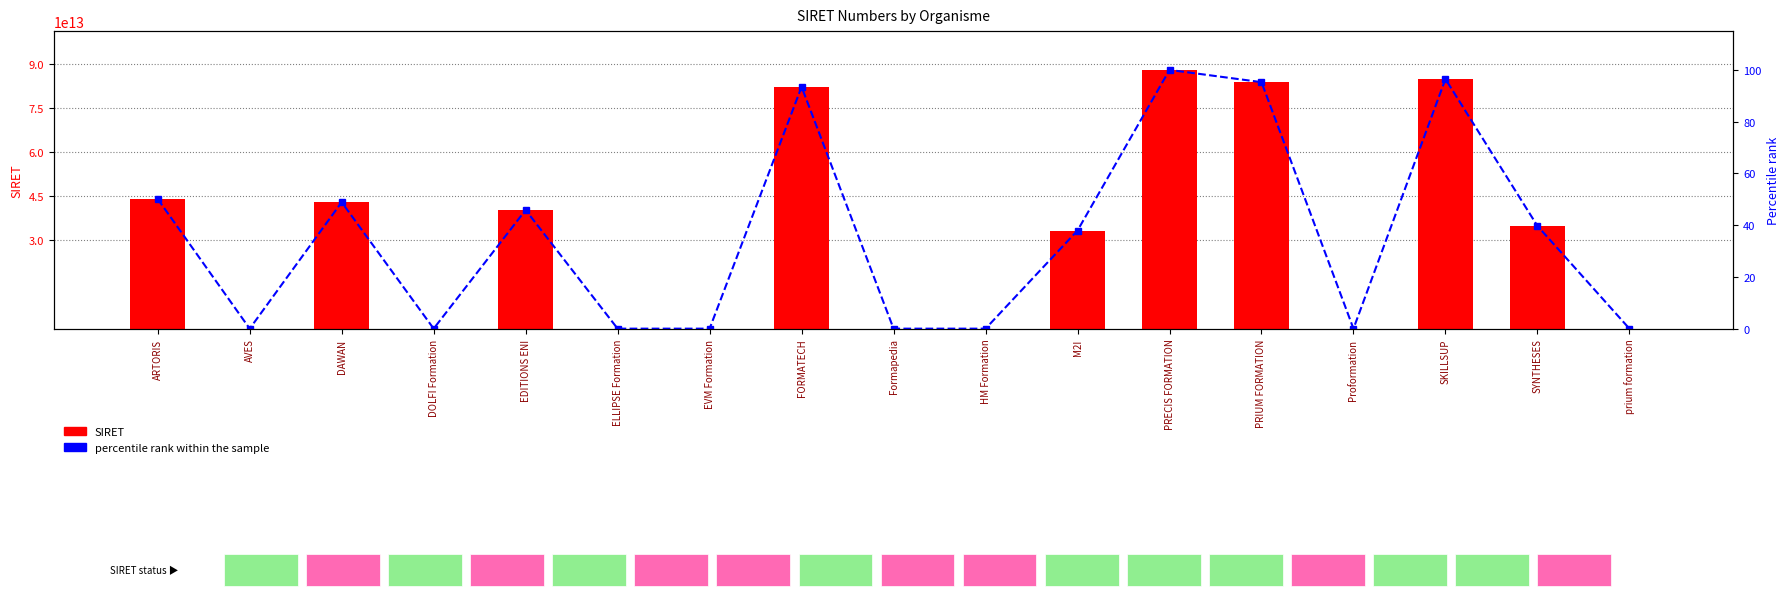

Which has a higher value, Proformation or prium formation?

Proformation